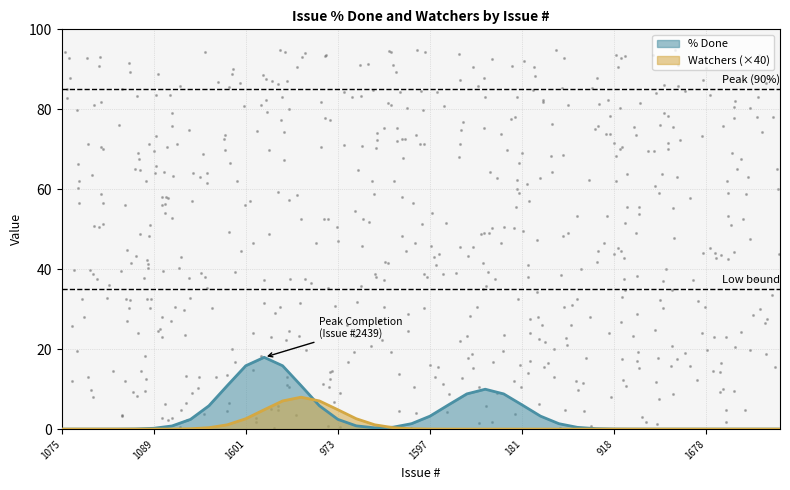

Which series reaches the maximum Y coordinate?

% Done